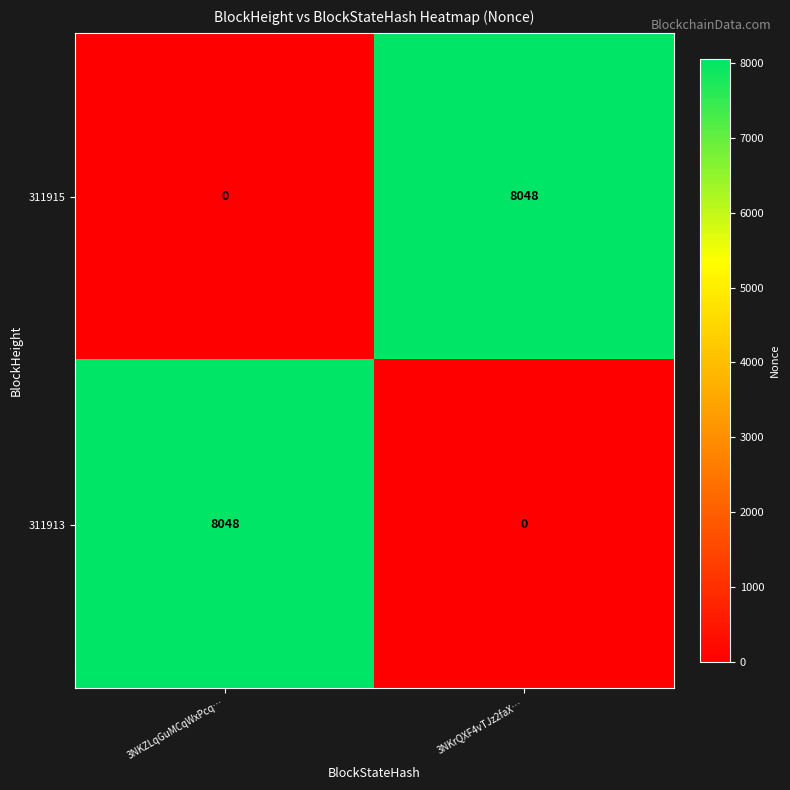

Count the number of categories in the chart.

2